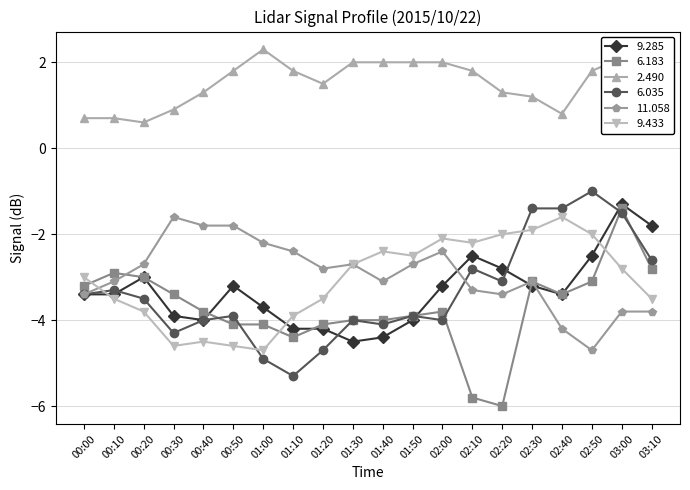

What are all the series names shown in the legend?

9.285, 6.183, 2.490, 6.035, 11.058, 9.433